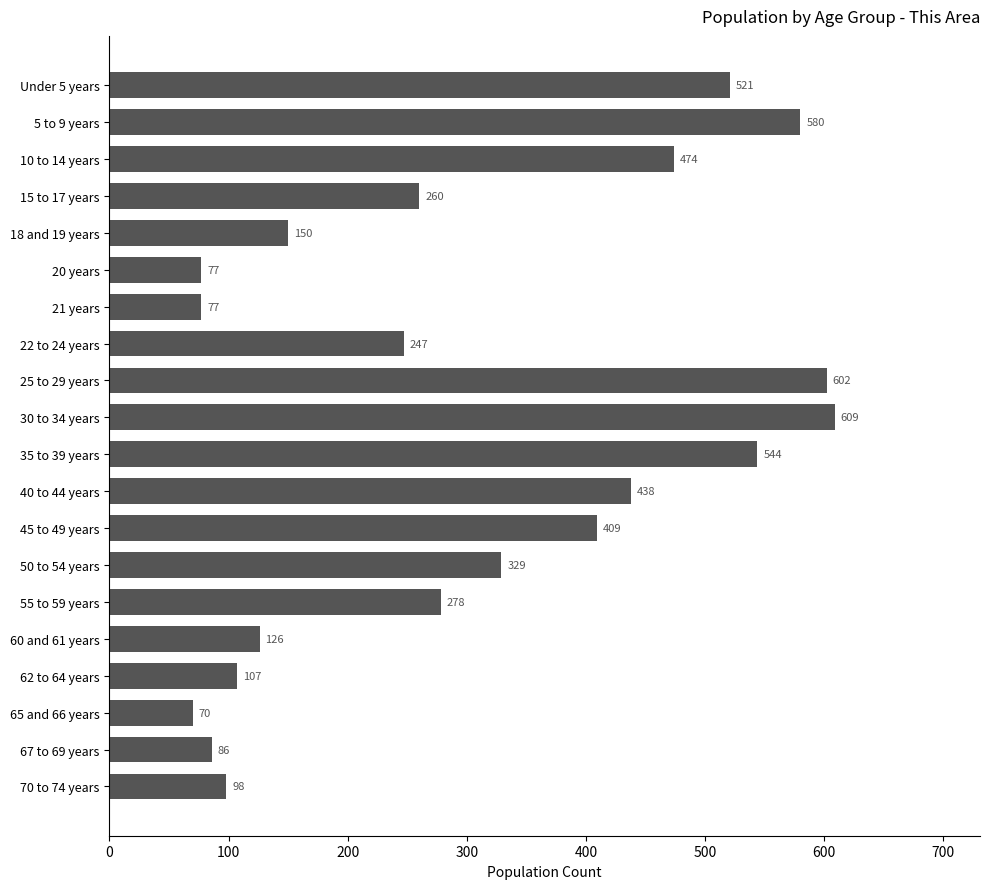

How many values are below 278?

10